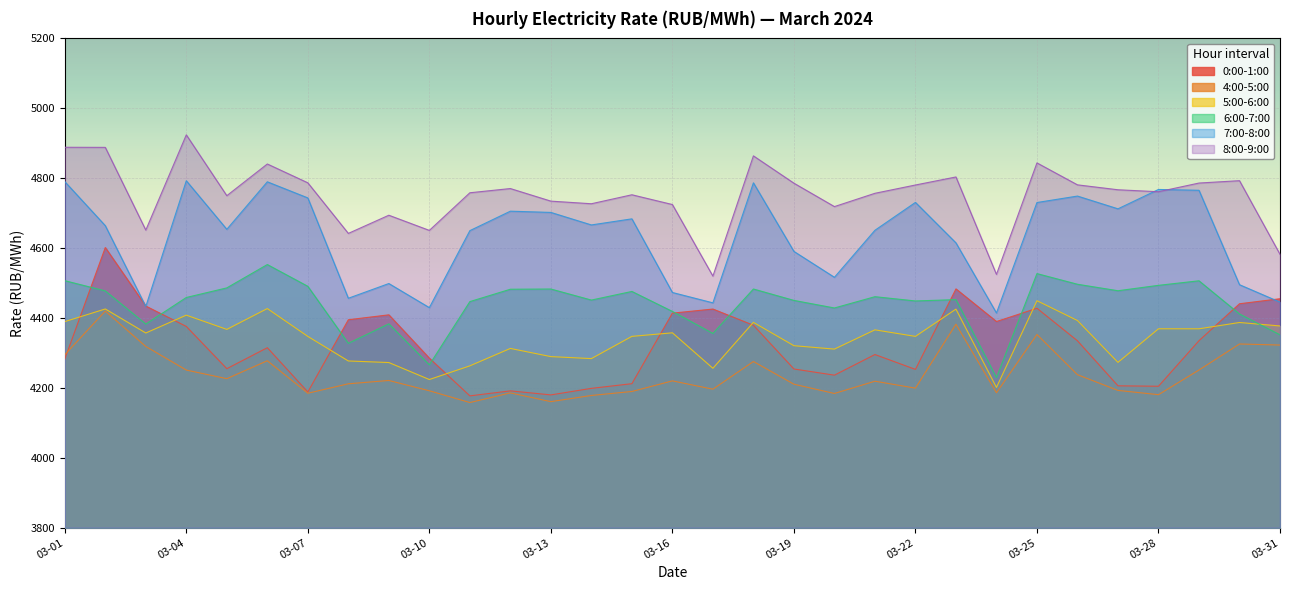

The value of 5:00-6:00 at 03-22 is 1673.8. True or false?

False